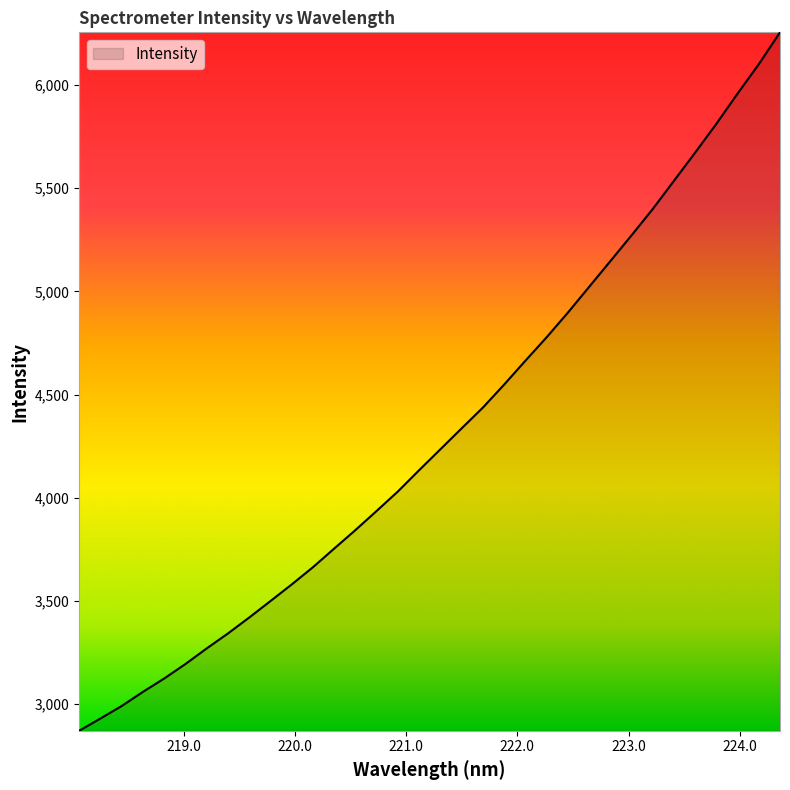

What is the difference between the maximum and minimum values?

3386.8